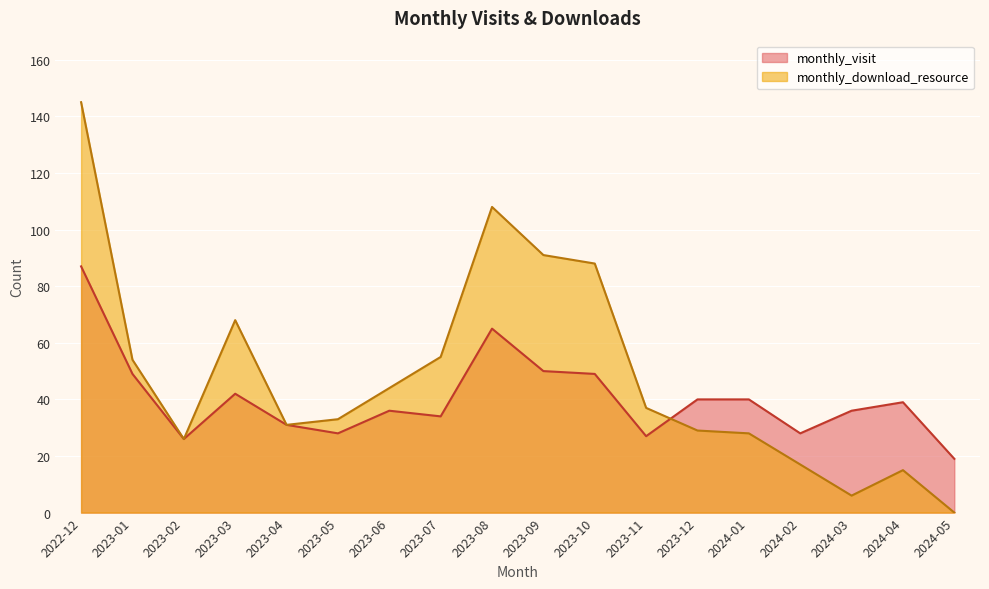

What is the sum of all monthly_visit values?

726